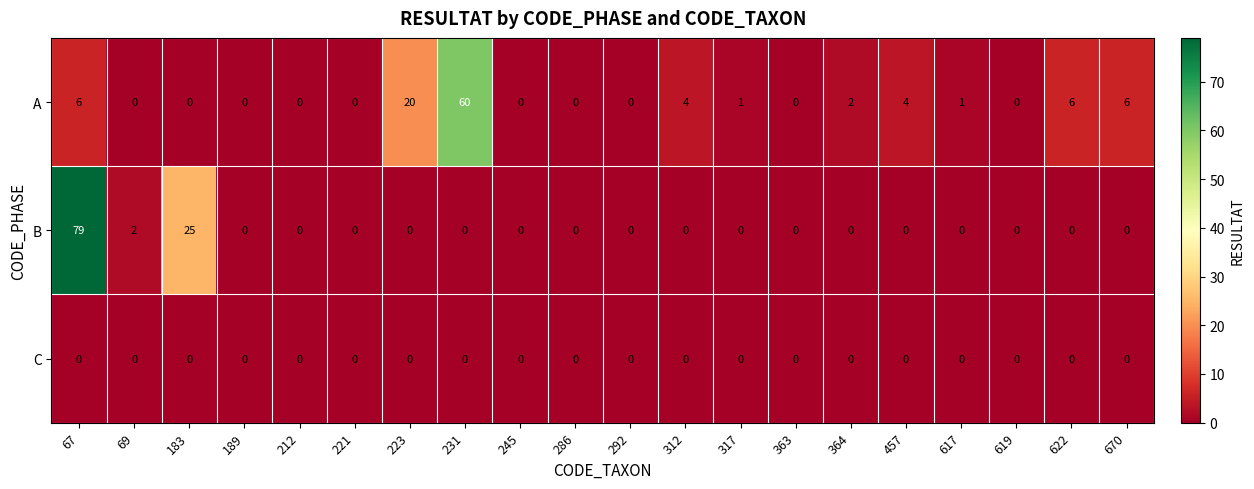

What is the approximate value of A at 223, to the nearest 5?

20